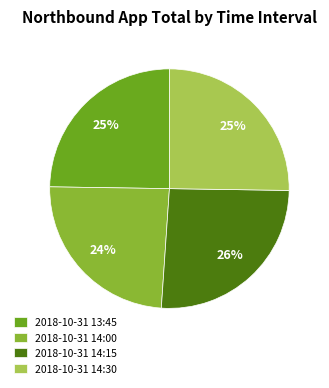

How many slices are in this pie chart?

4